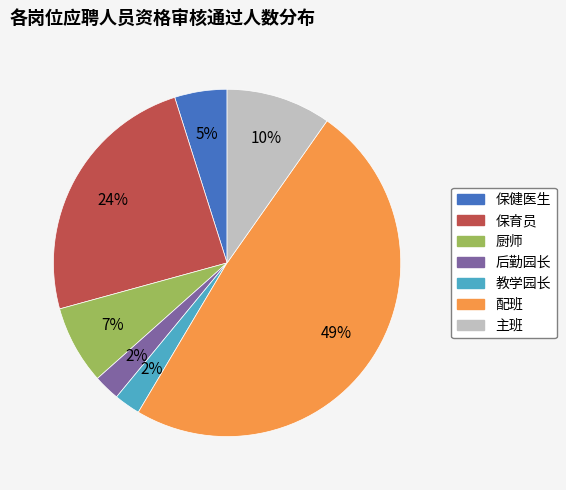

The 教学园长 slice represents 2% of the pie. True or false?

True